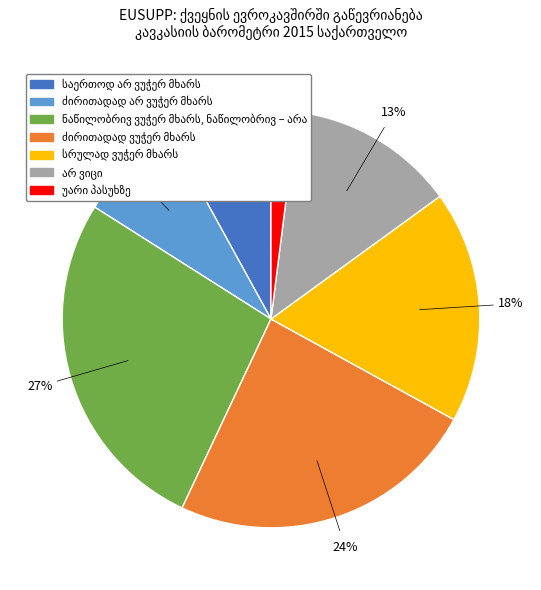

Is there any slice that represents more than half of the pie?

No